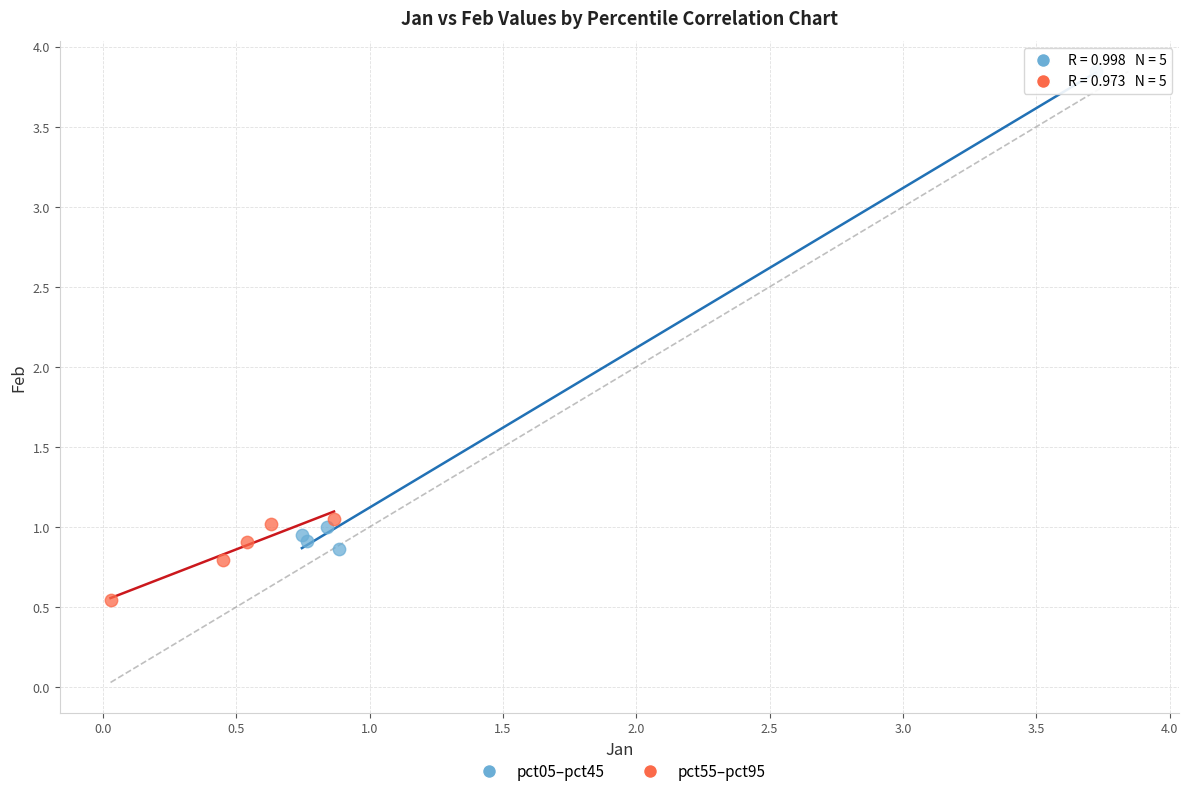

Which series has the widest spread of Y values?

pct05–pct45